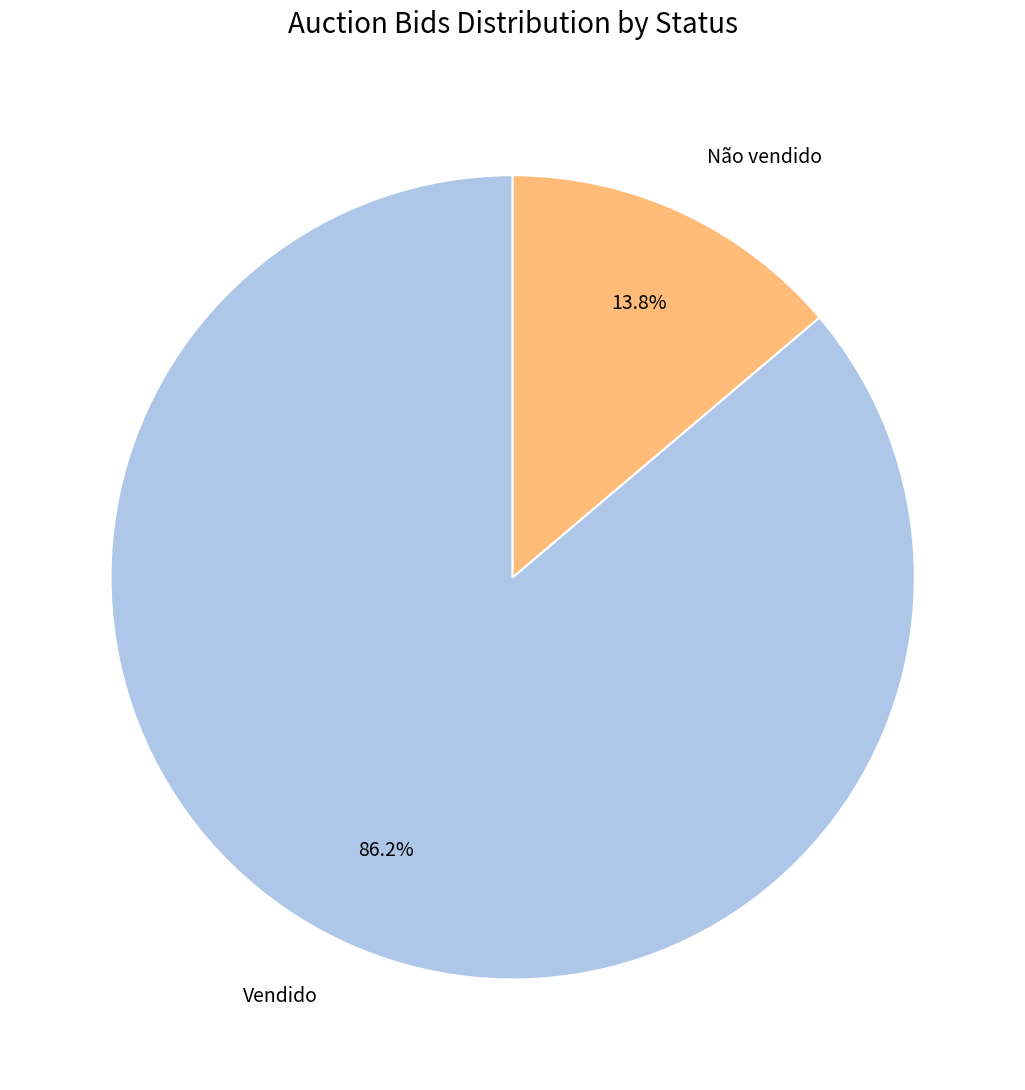

Which has a higher value, Vendido or Não vendido?

Vendido